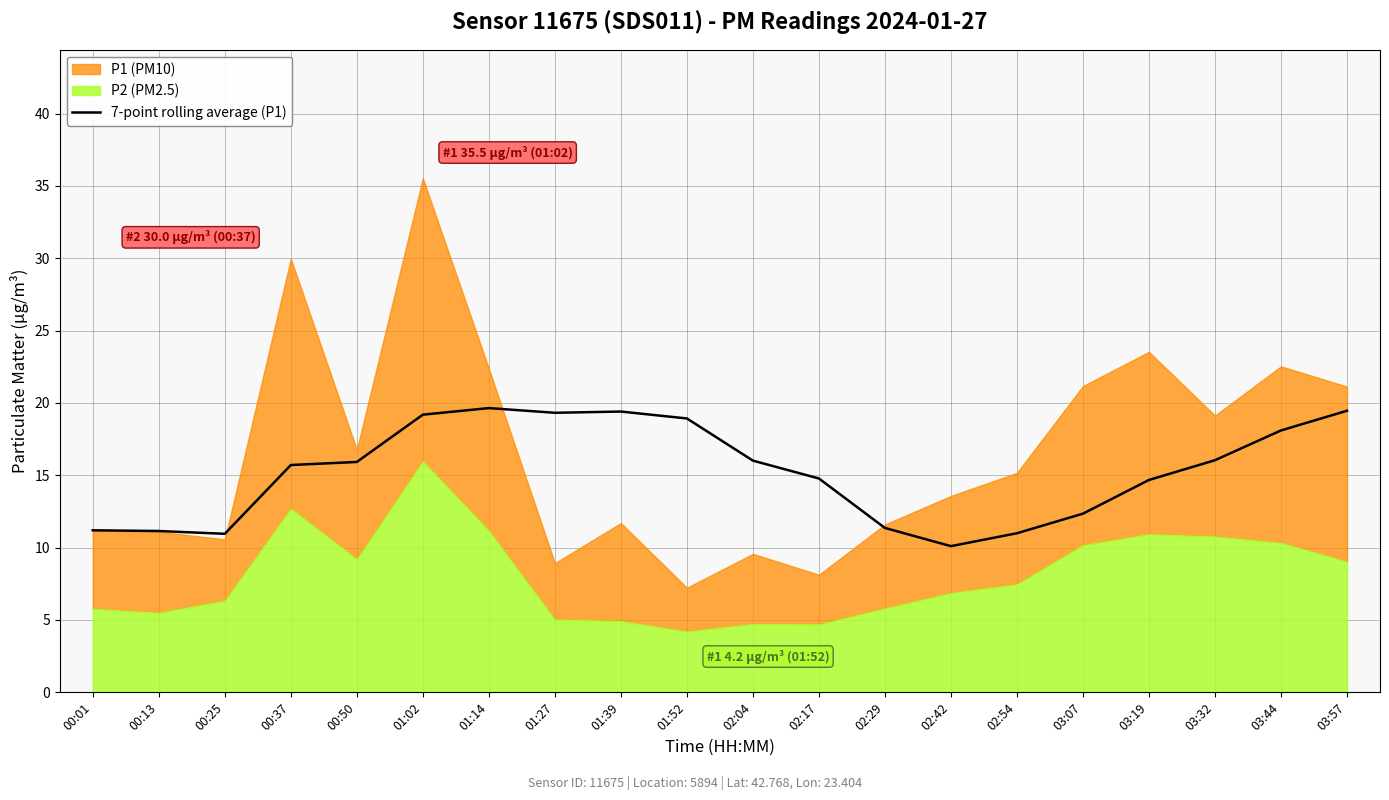

What is the highest value of the 7-point rolling average (P1) series?

19.6